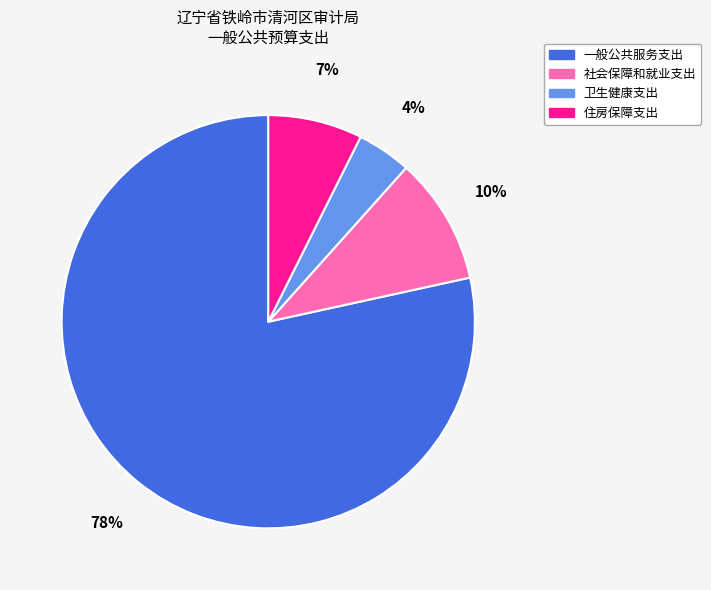

Count the number of slices in the pie.

4